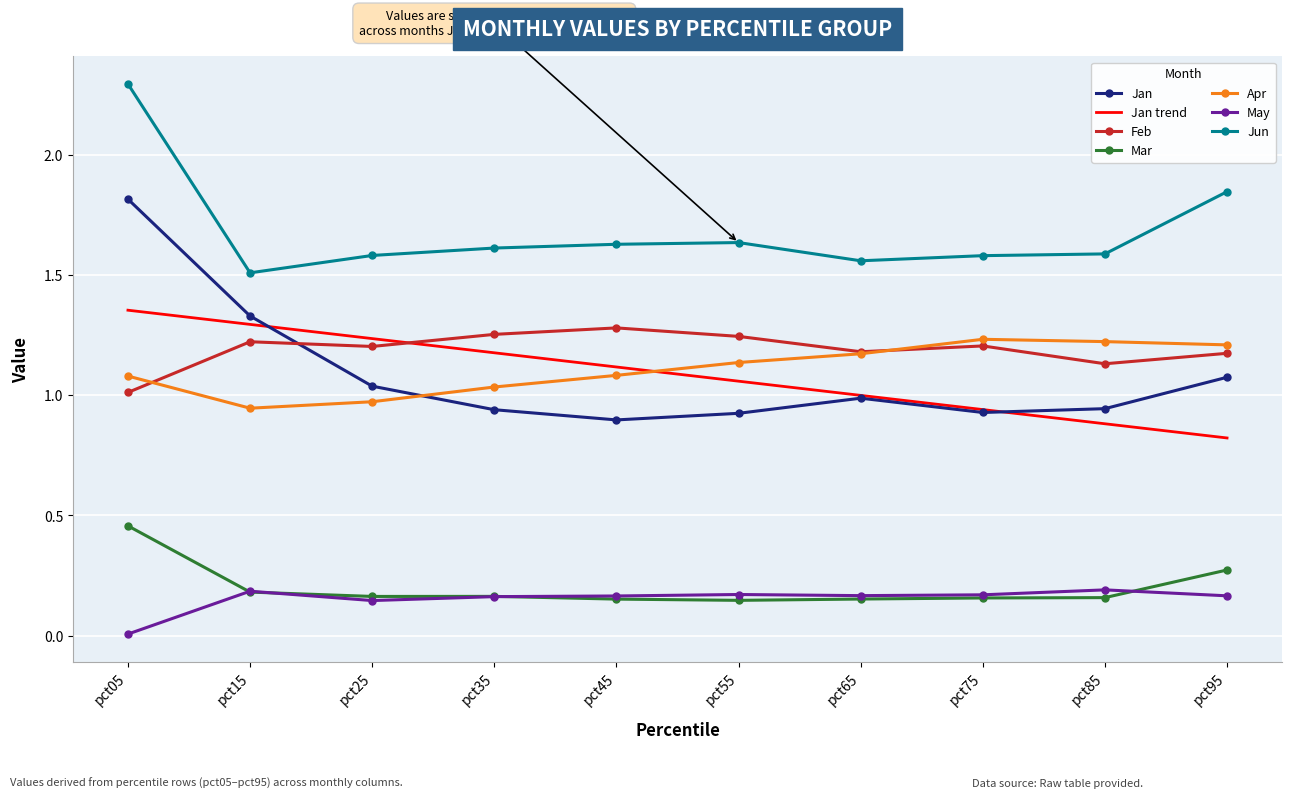

What is the sum of all May values?

1.5